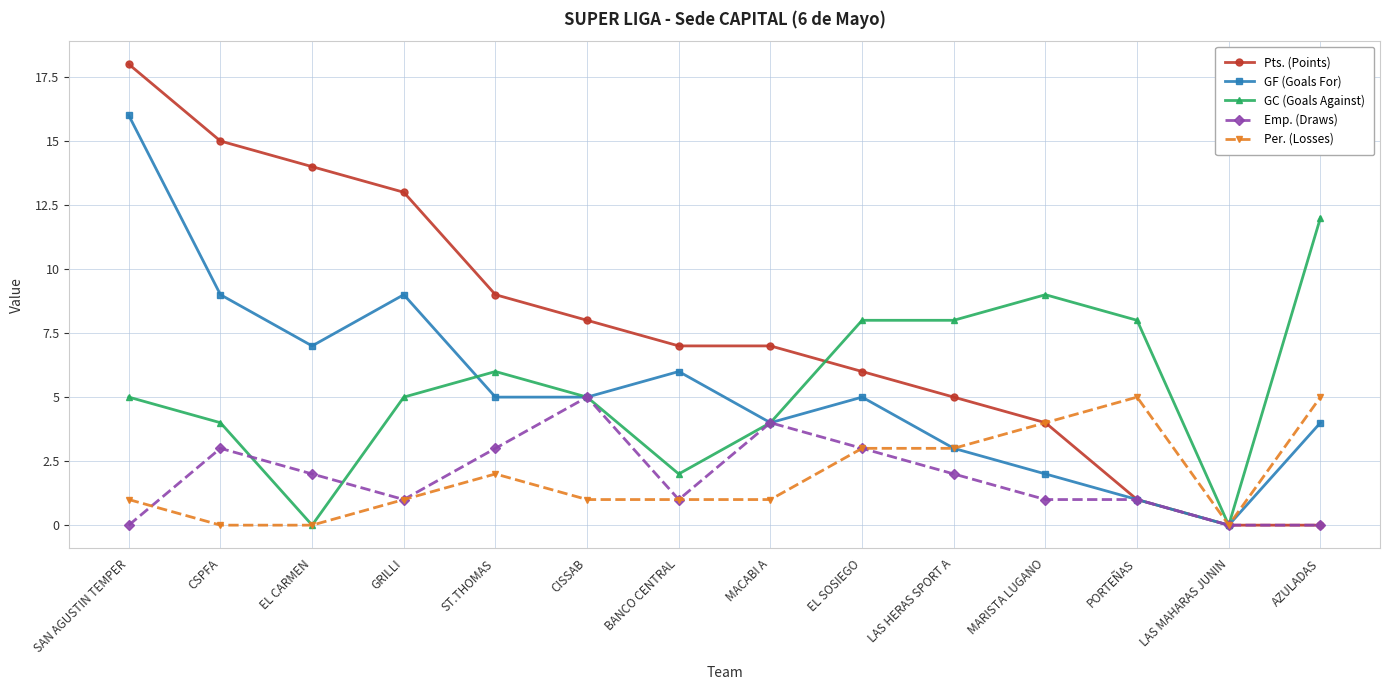

Reading right to left, what are all the values shown in this chart?

Pts. (Points): 0	0	1	4	5	6	7	7	8	9	13	14	15	18
GF (Goals For): 4	0	1	2	3	5	4	6	5	5	9	7	9	16
GC (Goals Against): 12	0	8	9	8	8	4	2	5	6	5	0	4	5
Emp. (Draws): 0	0	1	1	2	3	4	1	5	3	1	2	3	0
Per. (Losses): 5	0	5	4	3	3	1	1	1	2	1	0	0	1